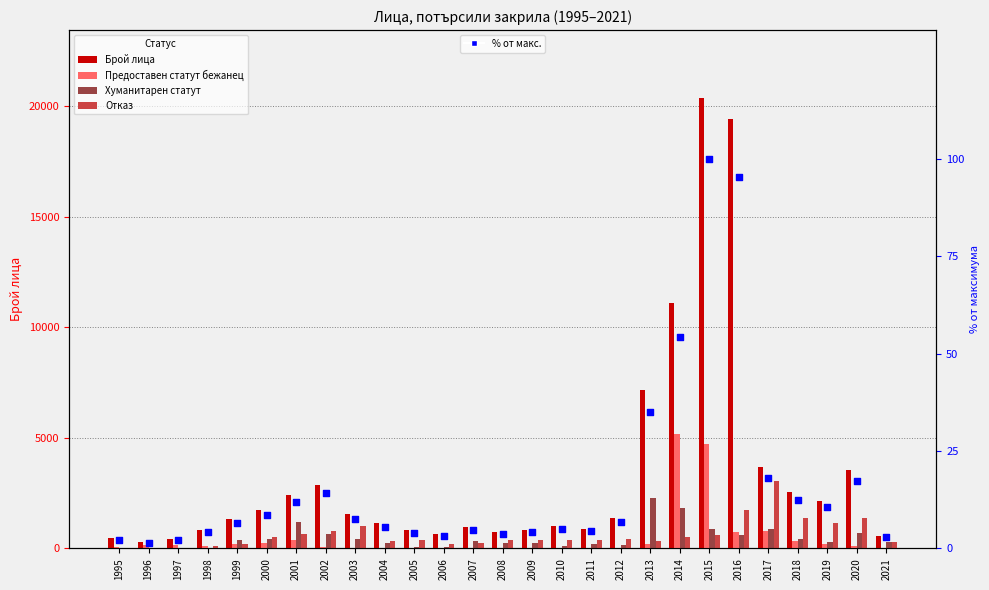

Which series contains the lowest Y value?

% от макс.